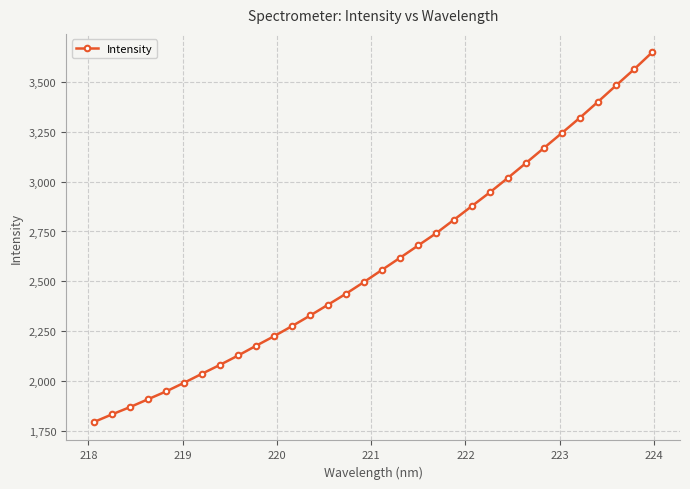

What is the maximum value shown in the chart?

3648.3